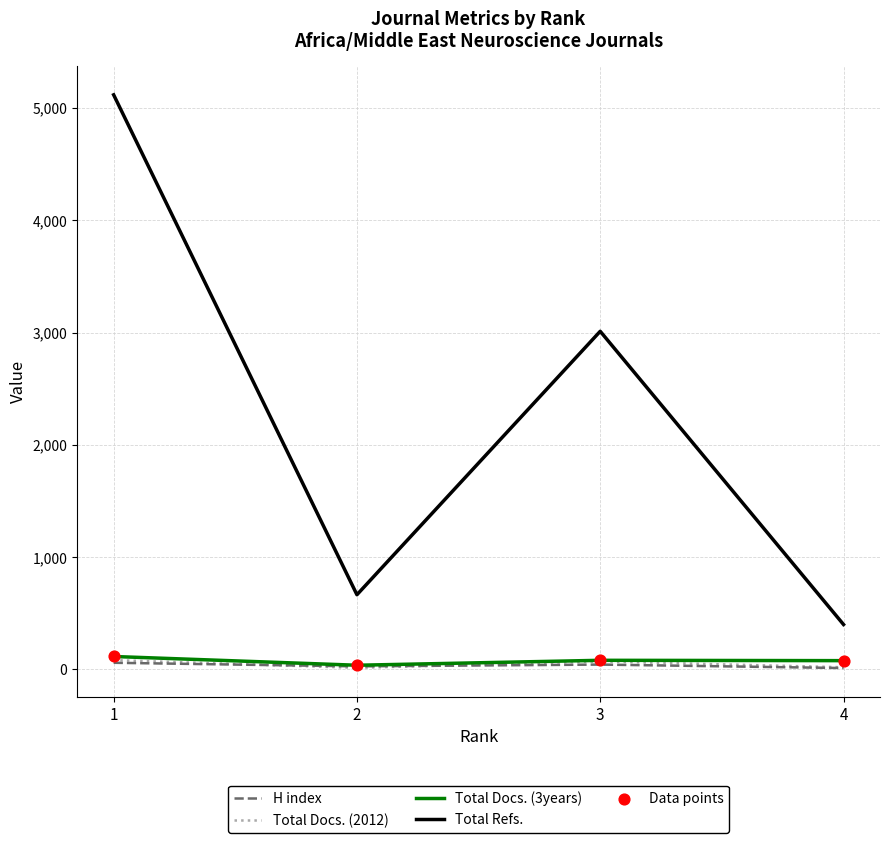

True or false: Total Refs. and H index intersect in this chart.

False